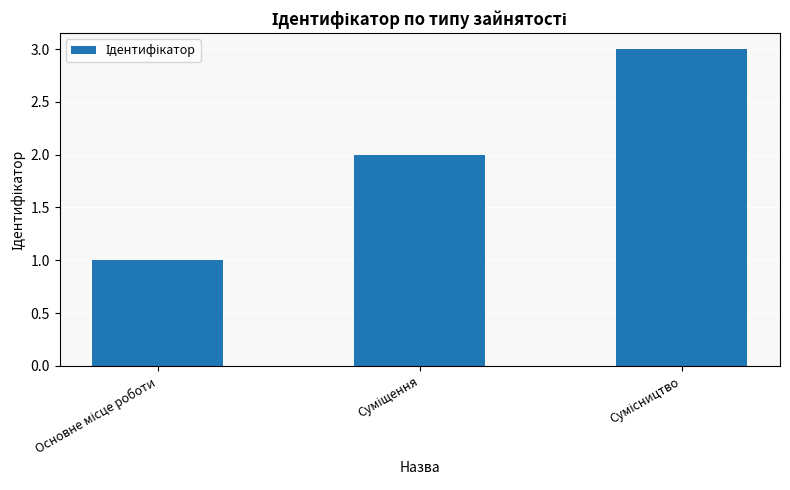

What is the maximum value shown in the chart?

3